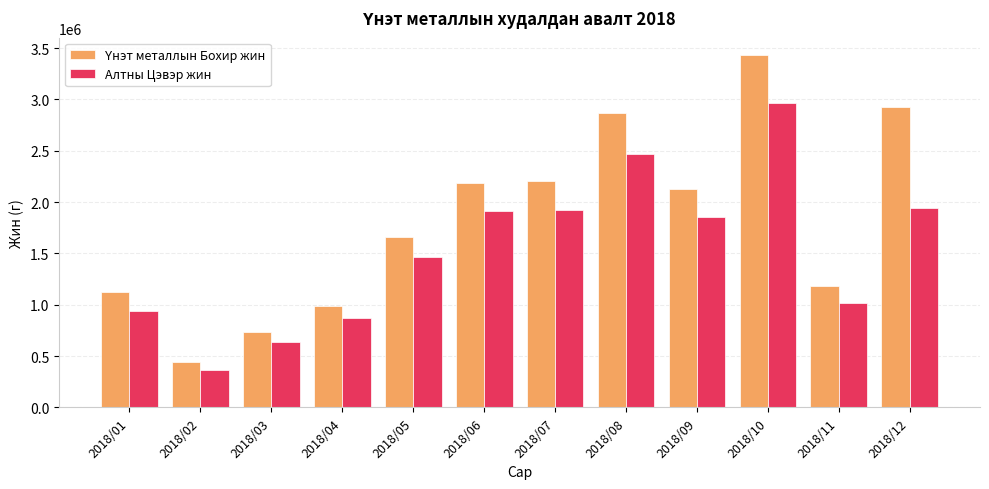

What is the maximum value for Алтны Цэвэр жин?

2960975.5